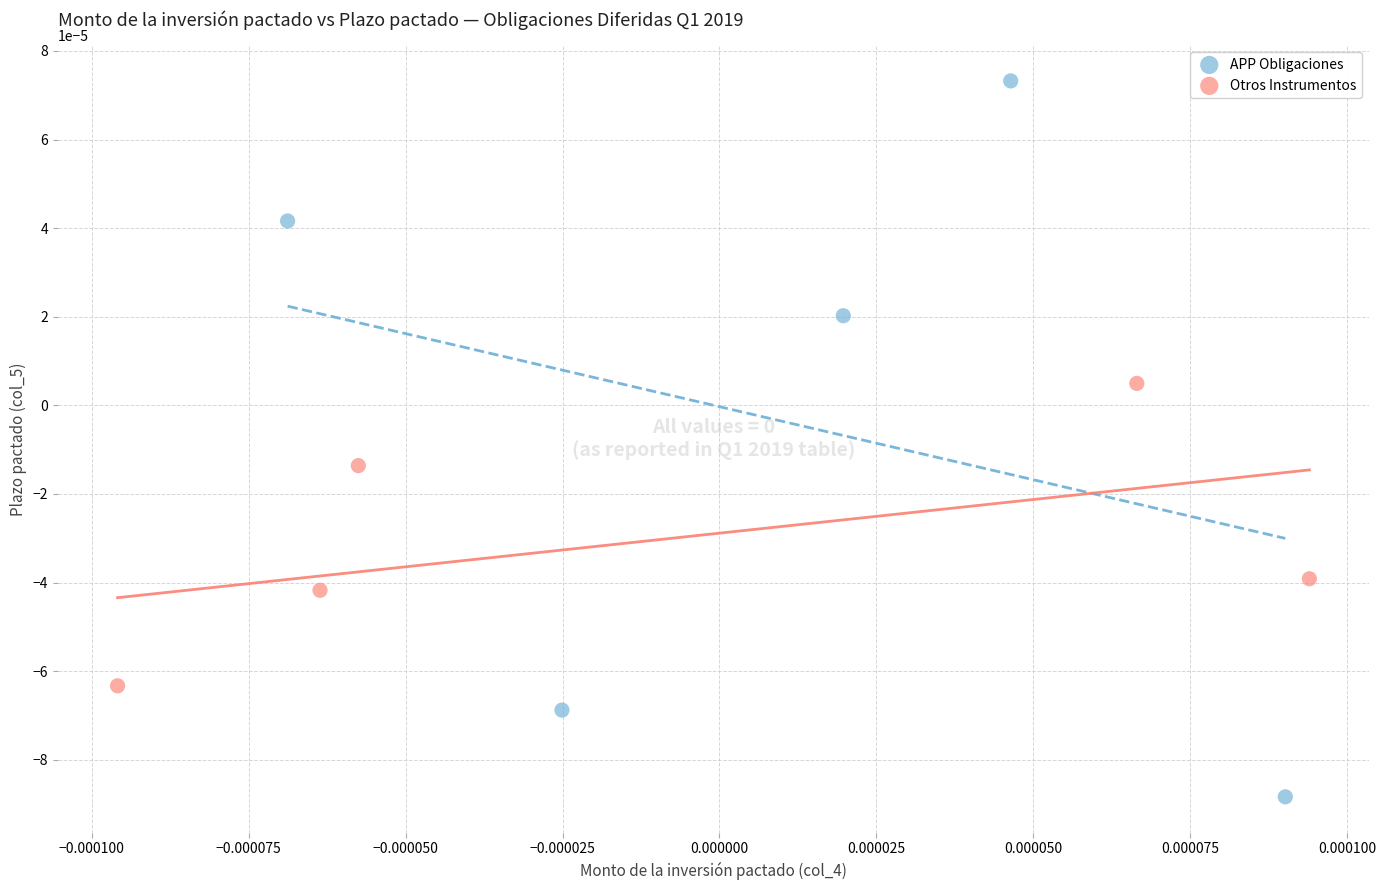

Which series reaches the minimum Y coordinate?

APP Obligaciones